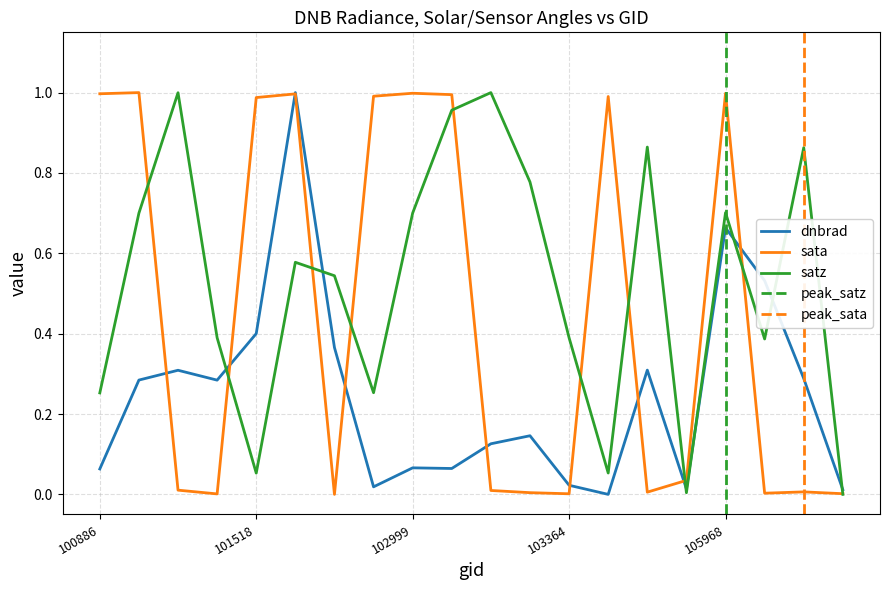

Which series has the widest spread of values?

dnbrad